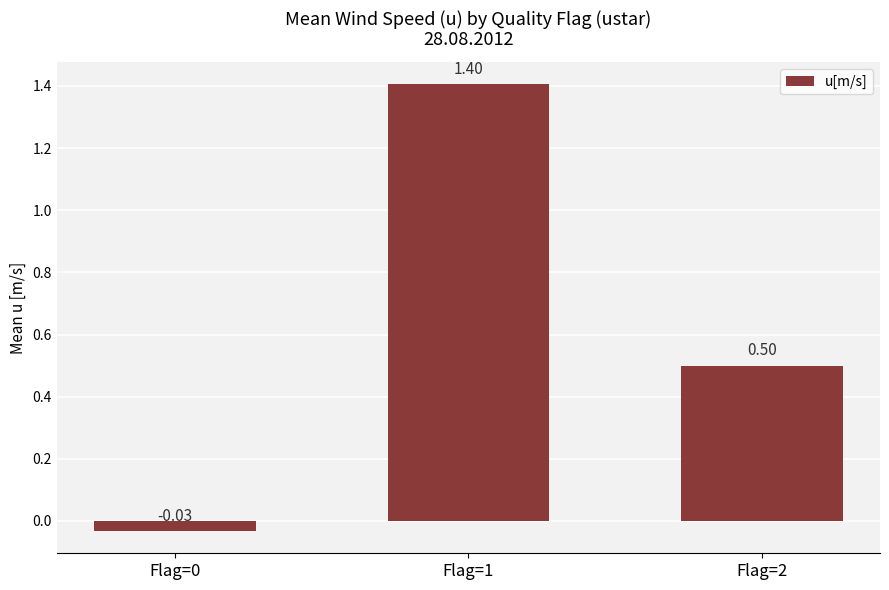

What is the value of the 3rd bar from the left?

0.5